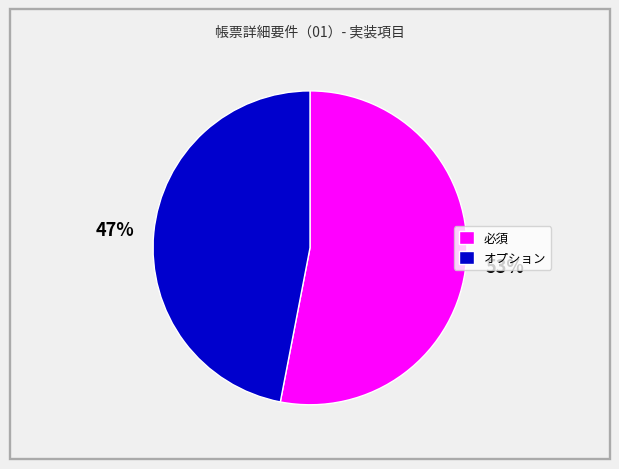

Rank the categories by value from lowest to highest.

オプション, 必須